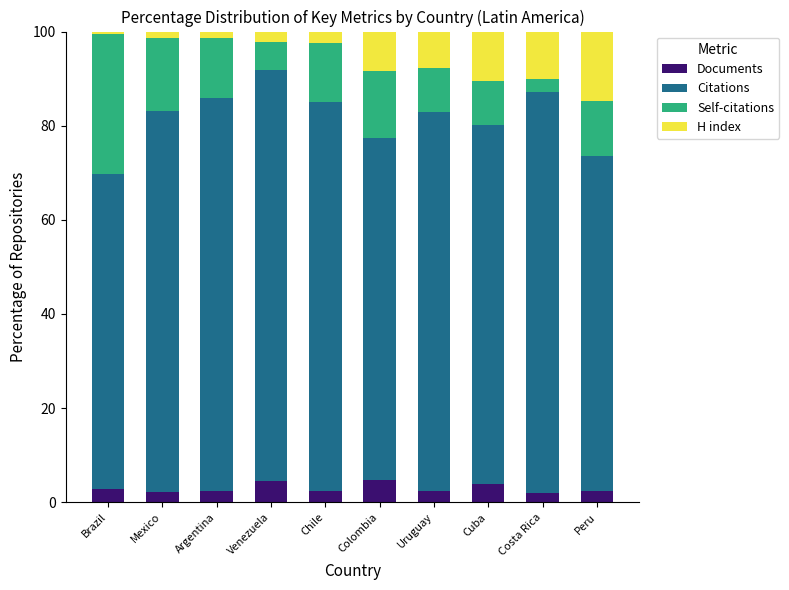

Are the bars horizontal?

No